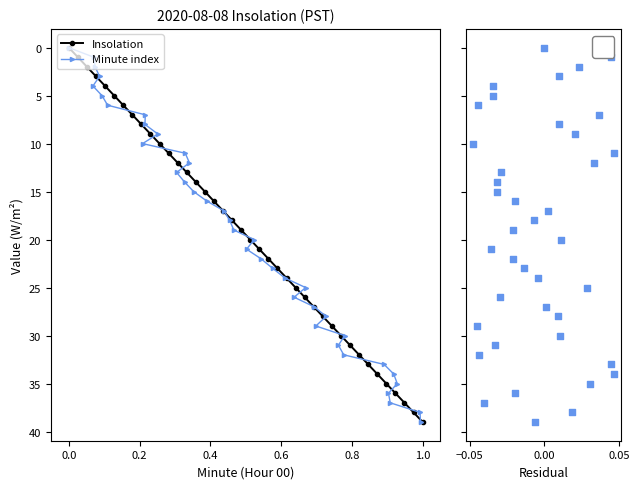

Which series has the widest spread of Y values?

Insolation